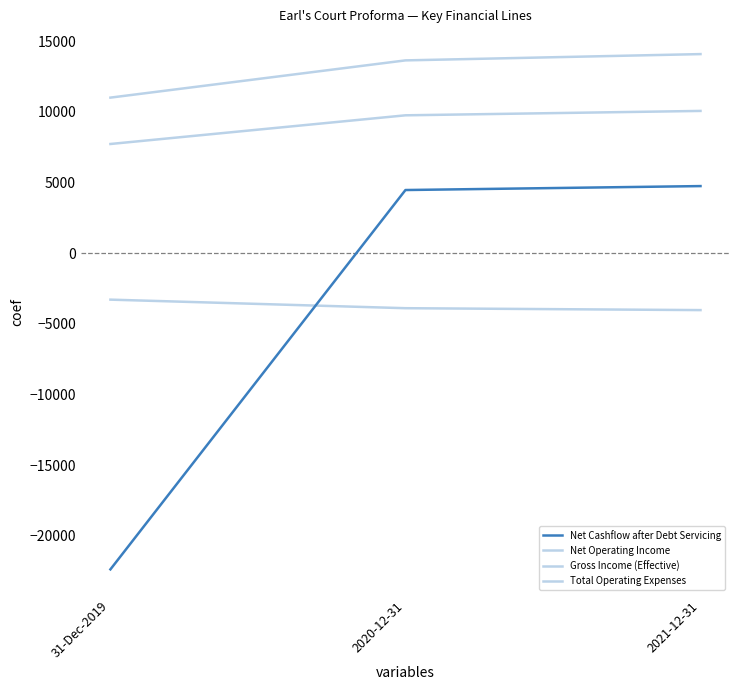

How many values in the Net Operating Income series are below 9761?

1